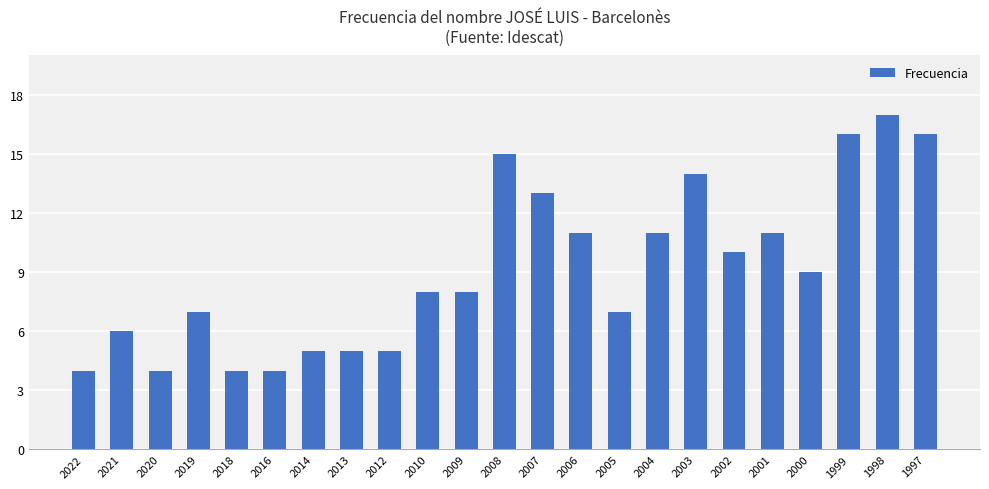

What is the greatest value displayed?

17